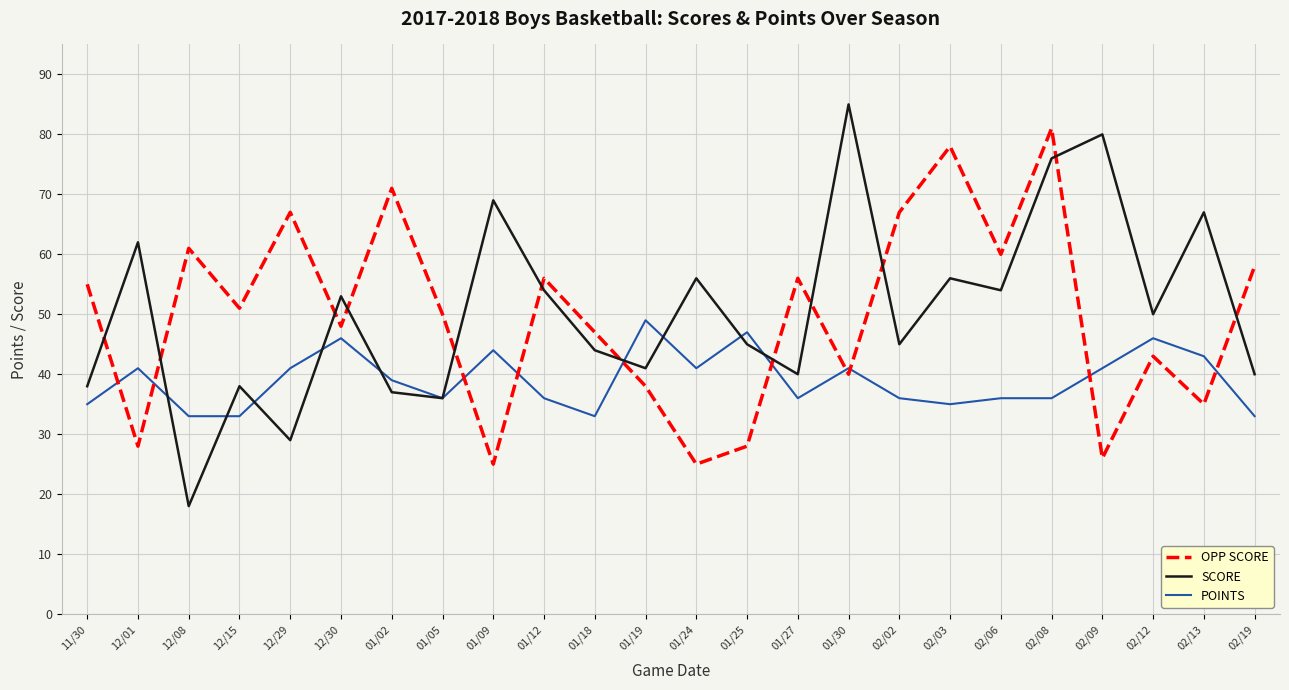

True or false: POINTS and OPP SCORE intersect in this chart.

True